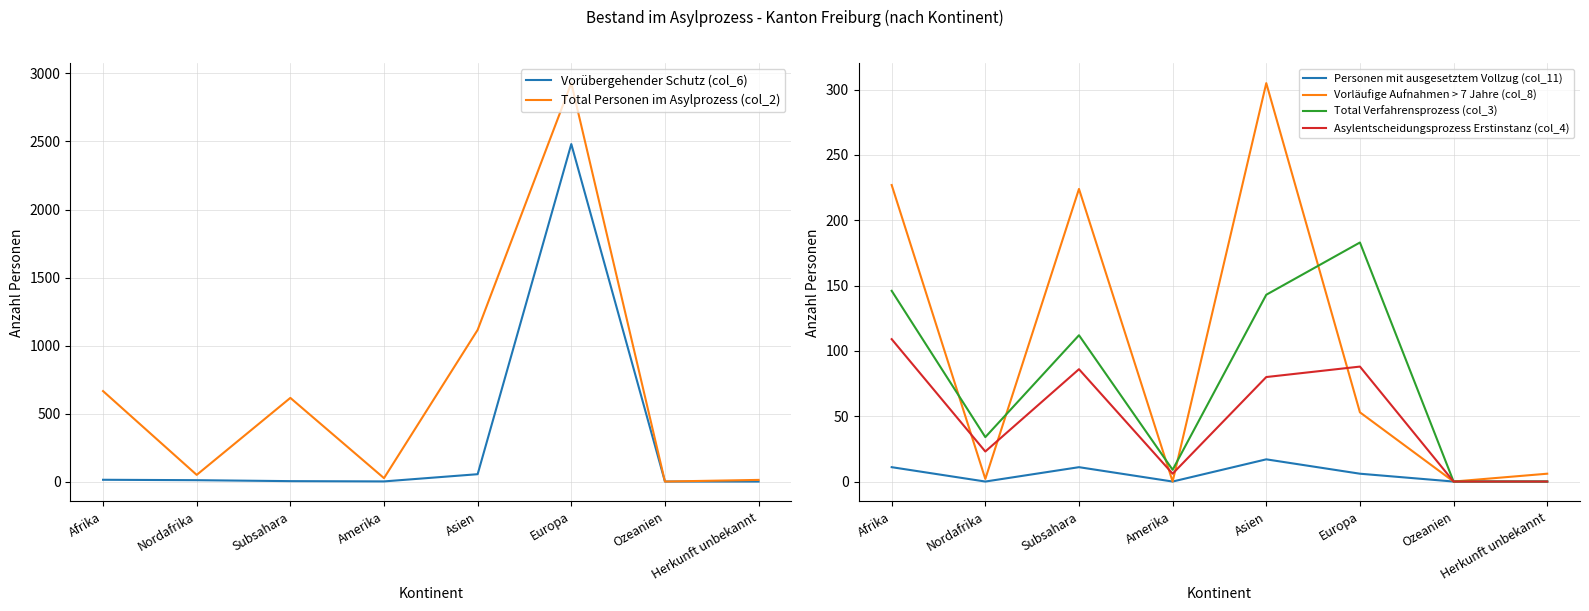

Reading left to right, extract all data points from this chart.

Vorübergehender Schutz (col_6): Afrika=13	Nordafrika=10	Subsahara=3	Amerika=1	Asien=54	Europa=2481	Ozeanien=0	Herkunft unbekannt=0
Total Personen im Asylprozess (col_2): Afrika=665	Nordafrika=49	Subsahara=615	Amerika=25	Asien=1115	Europa=2929	Ozeanien=0	Herkunft unbekannt=12
Personen mit ausgesetztem Vollzug (col_11): Afrika=11	Nordafrika=0	Subsahara=11	Amerika=0	Asien=17	Europa=6	Ozeanien=0	Herkunft unbekannt=0
Vorläufige Aufnahmen > 7 Jahre (col_8): Afrika=227	Nordafrika=2	Subsahara=224	Amerika=0	Asien=305	Europa=53	Ozeanien=0	Herkunft unbekannt=6
Total Verfahrensprozess (col_3): Afrika=146	Nordafrika=34	Subsahara=112	Amerika=9	Asien=143	Europa=183	Ozeanien=0	Herkunft unbekannt=0
Asylentscheidungsprozess Erstinstanz (col_4): Afrika=109	Nordafrika=23	Subsahara=86	Amerika=6	Asien=80	Europa=88	Ozeanien=0	Herkunft unbekannt=0